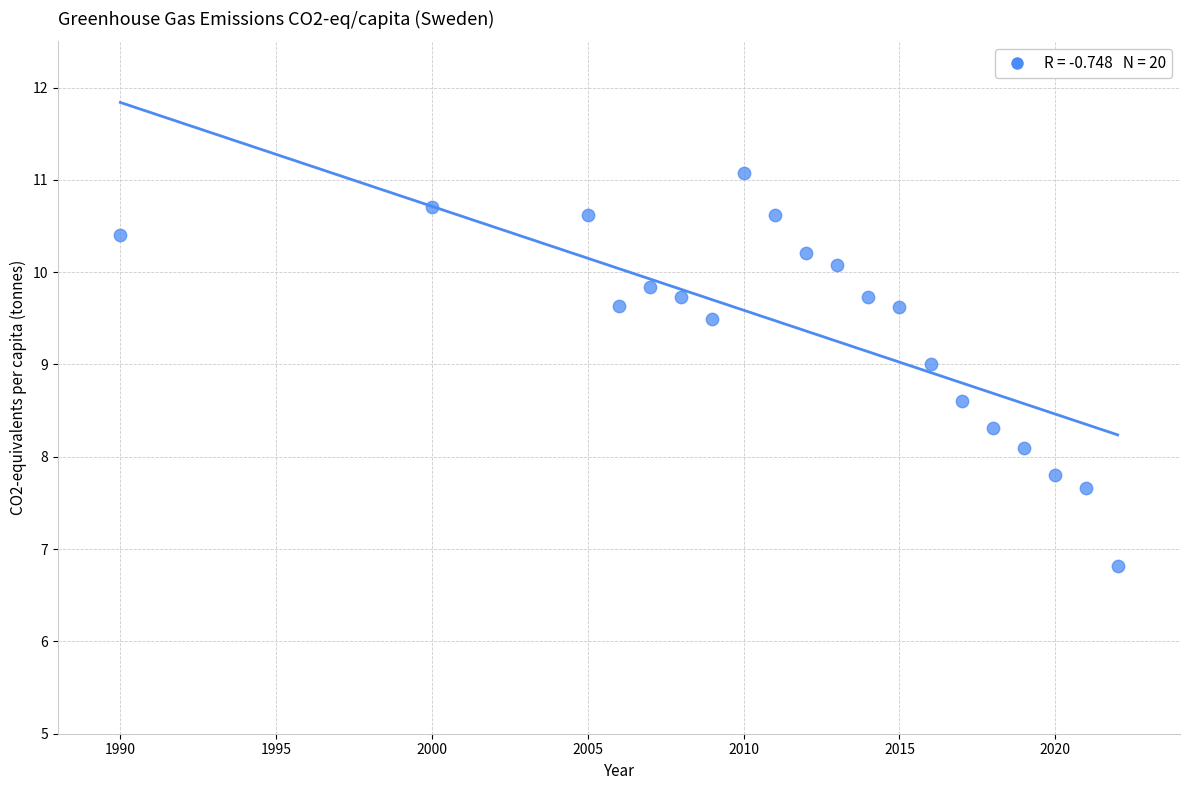

What Y value in the scatter plot is closest to 8?

8.1